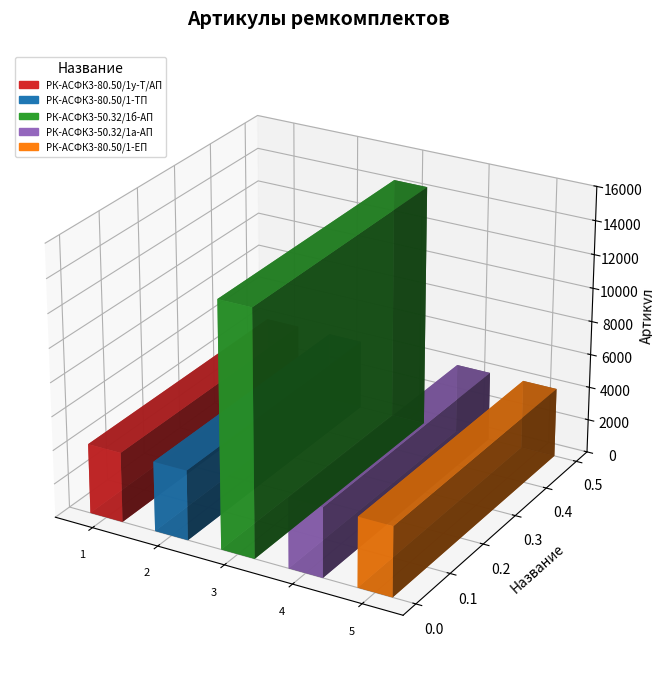

Rank the categories by value from lowest to highest.

РК-АСФК3-50.32/1а-АП, РК-АСФК3-80.50/1-ЕП, РК-АСФК3-80.50/1-ТП, РК-АСФК3-80.50/1у-Т/АП, РК-АСФК3-50.32/1б-АП